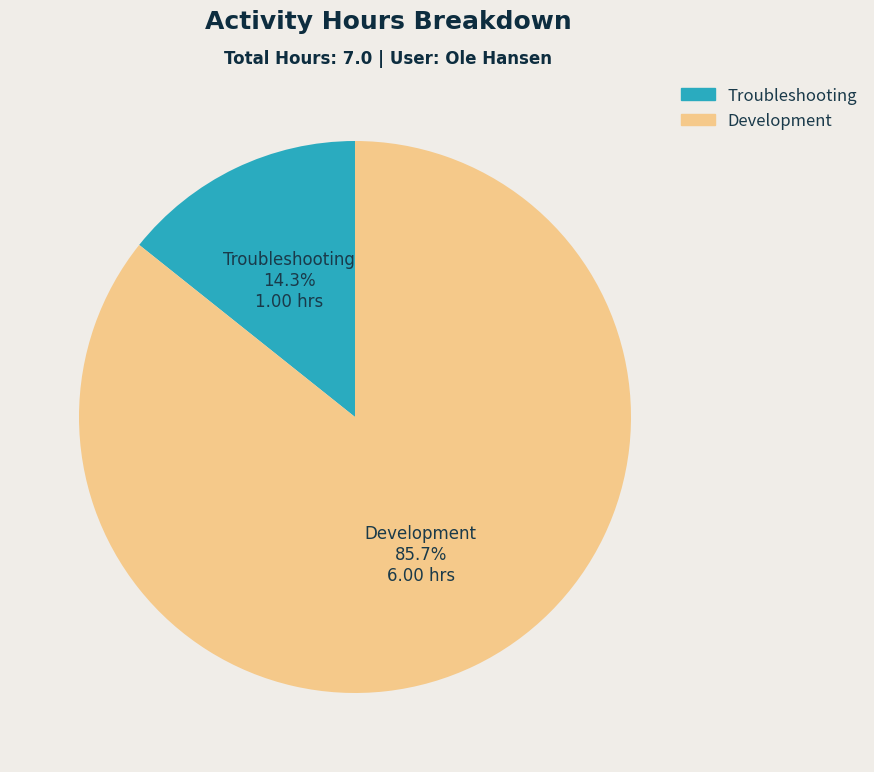

What is the total percentage of Troubleshooting and Development?

100.0%